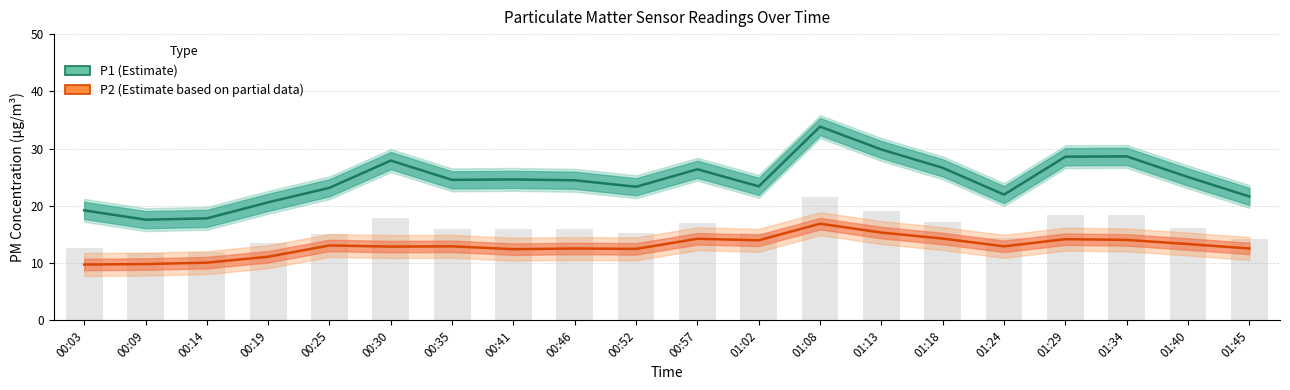

What is the label of the 15th bar from the left?

01:18